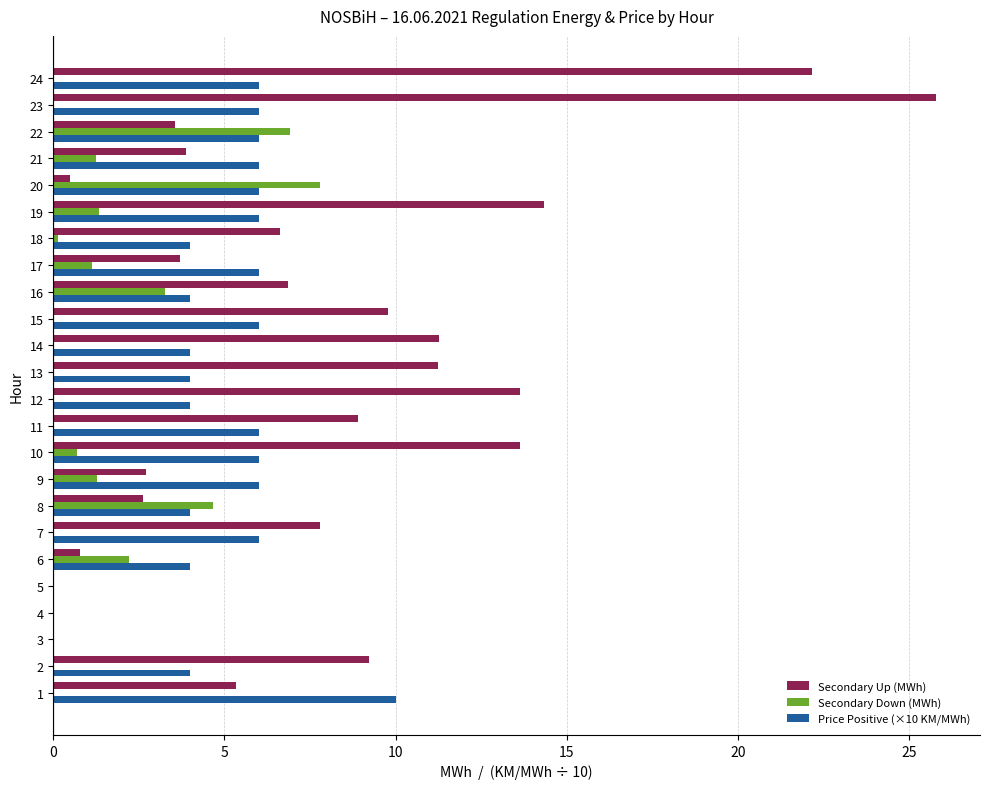

What are all the series names shown in the legend?

Secondary Up (MWh), Secondary Down (MWh), Price Positive (×10 KM/MWh)